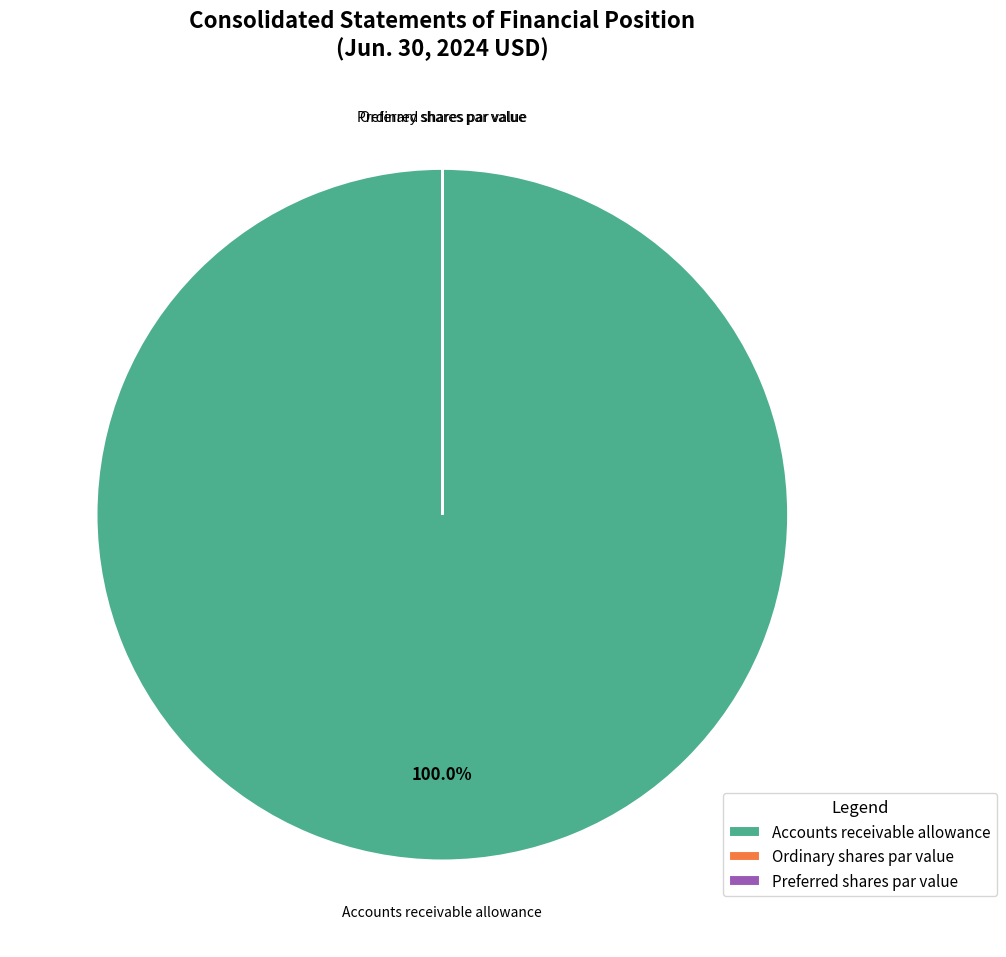

To the nearest percent, what is the difference between the largest and smallest slice percentages?

100%